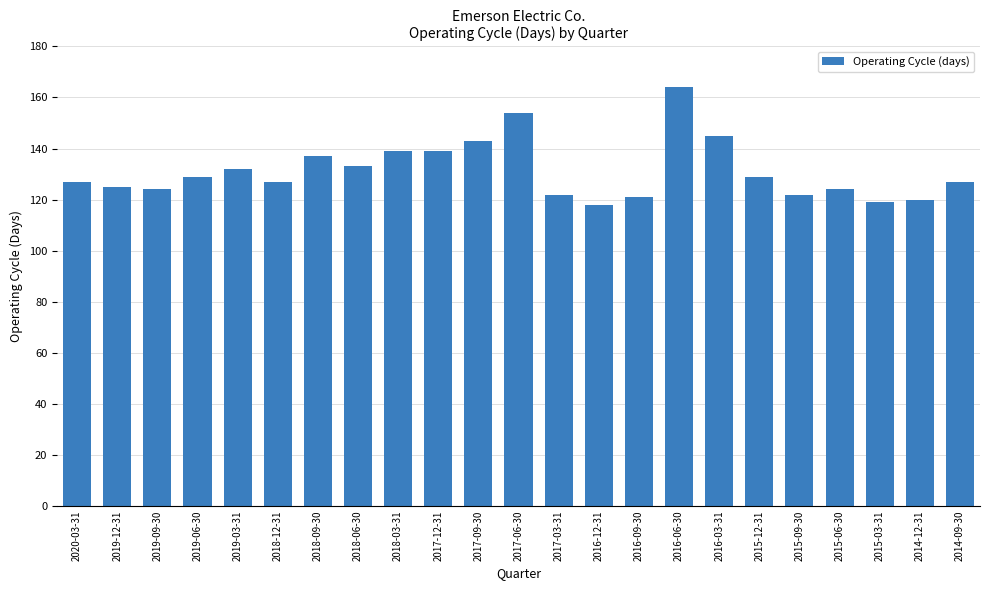

How many bars are there in total?

23